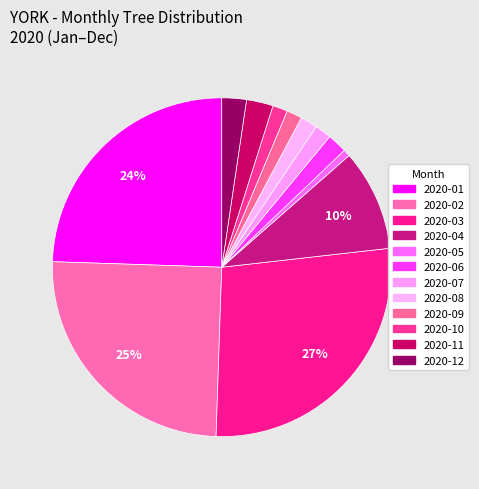

How many slices are in this pie chart?

12